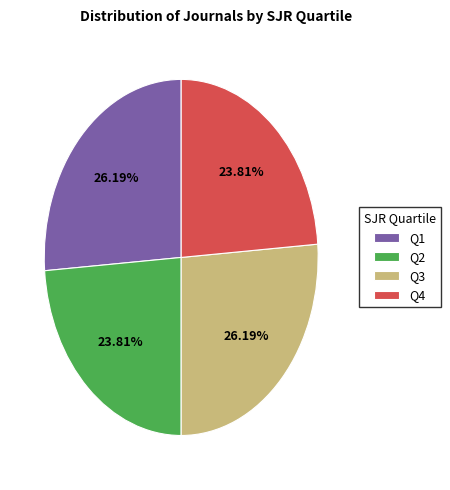

True or false: Q1 accounts for 26% of the total.

True